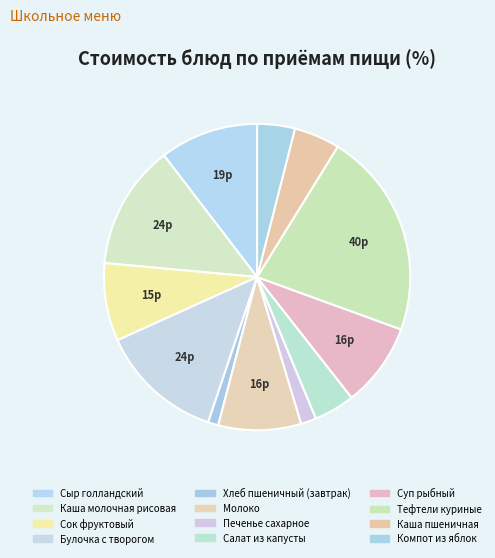

Which slice is the largest?

Тефтели куриные